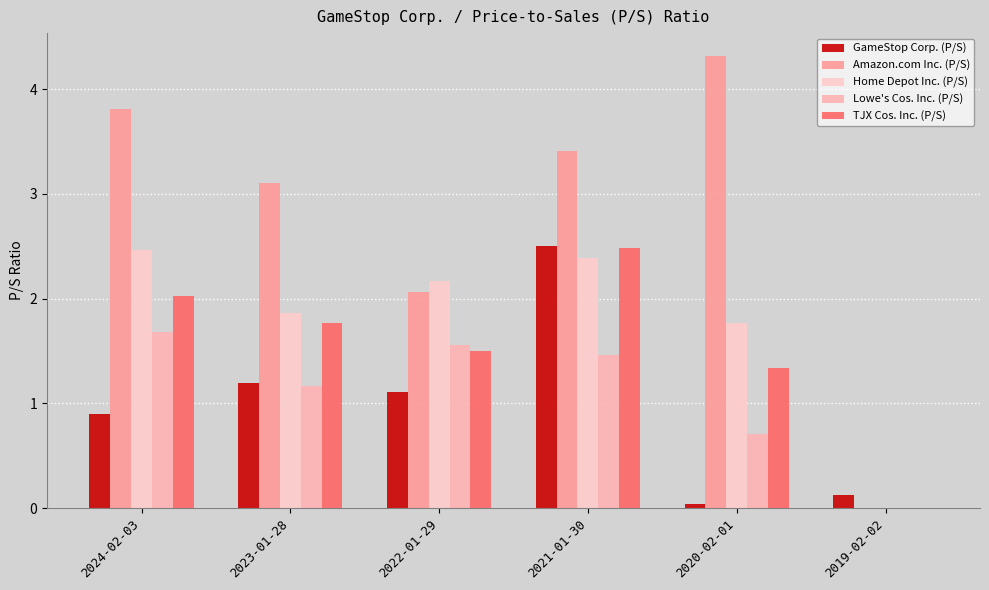

What is the sum of the Lowe's Cos. Inc. (P/S) values at 2023-01-28 and 2022-01-29?

2.7